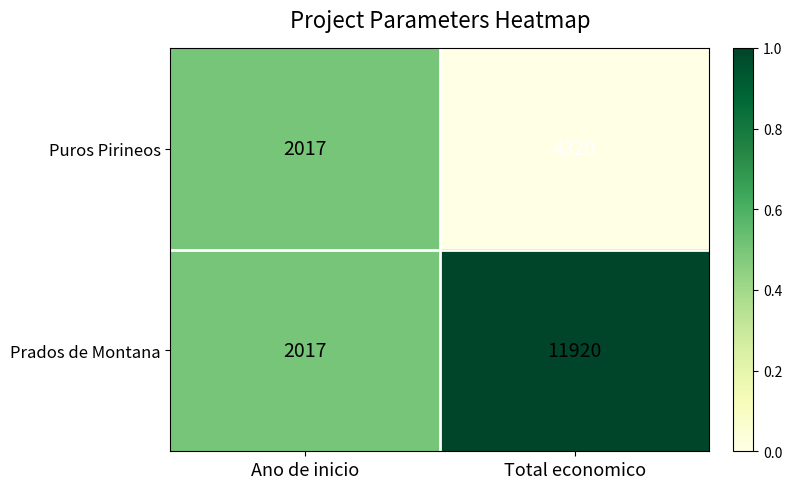

Rank the series by their maximum value, from lowest to highest.

Puros Pirineos, Prados de Montana